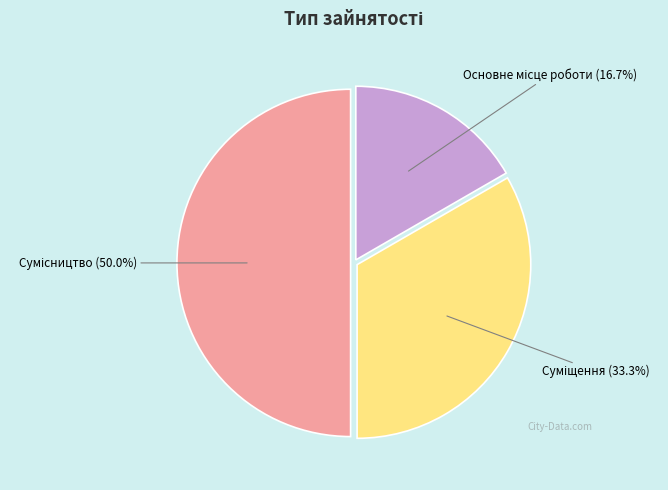

How many segments does this pie chart have?

3